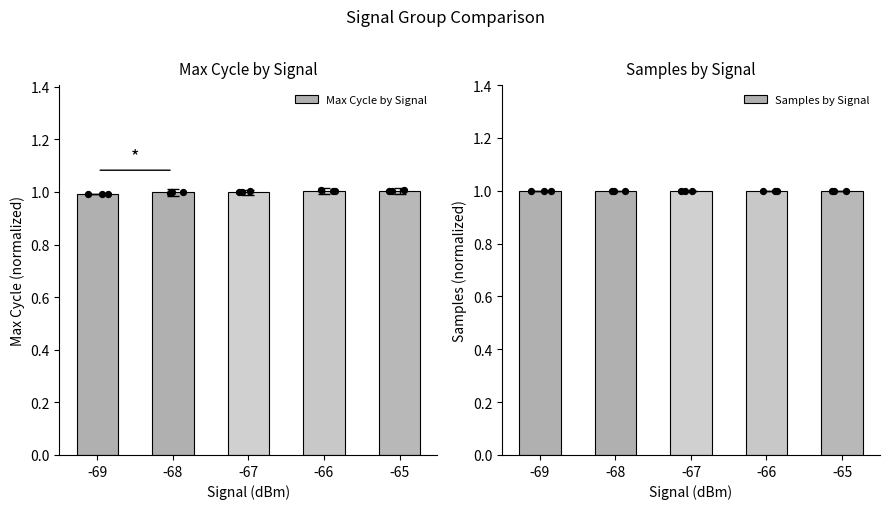

Which series reaches the maximum Y coordinate?

Max Cycle by Signal